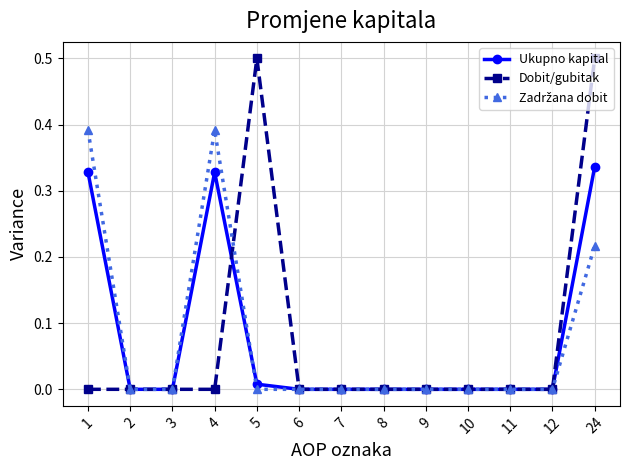

The Ukupno kapital series shows 0.1 at 1. True or false?

False